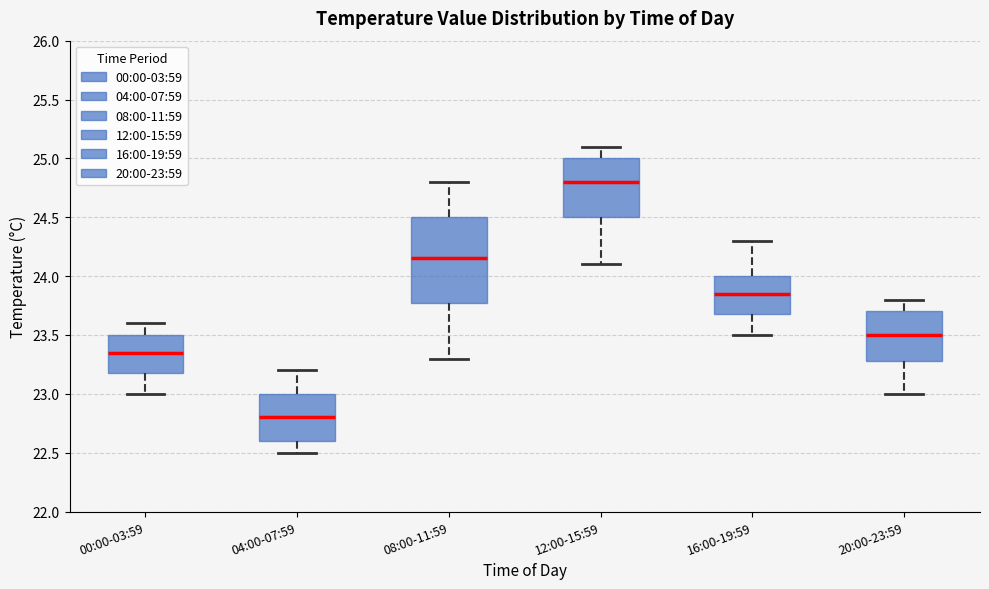

Which box has the highest median line?

12:00-15:59